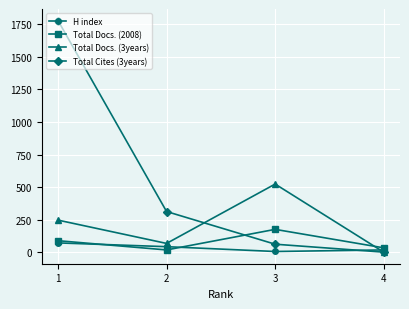

At which label does Total Docs. (2008) reach its minimum?

2